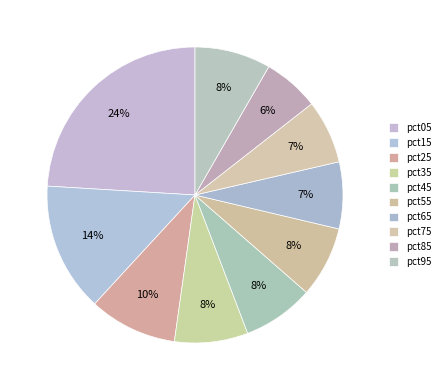

Count the number of slices in the pie.

10